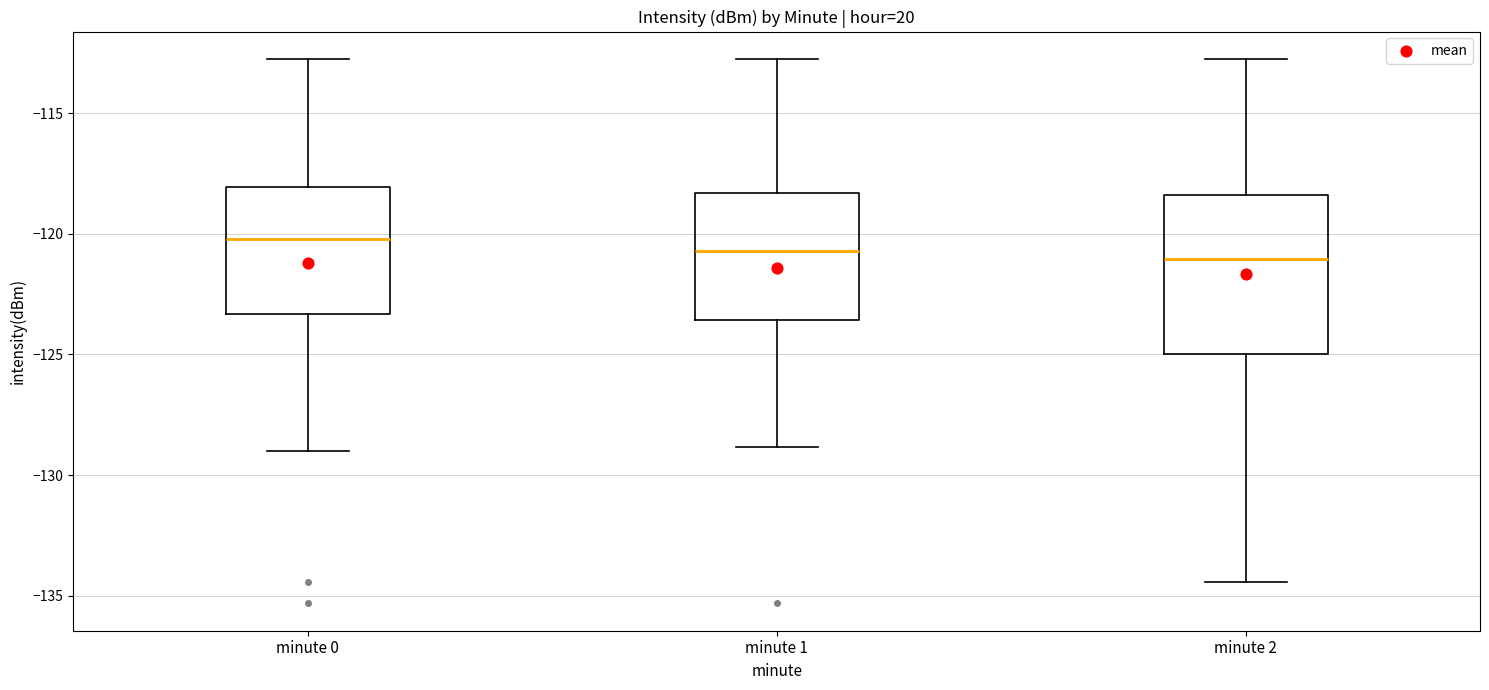

Reading left to right, read every box against the y-axis: the position of its median line, the range the box covers, and the ends of its whiskers. The values are not printed on the chart, so give them approximately, as read against the axis.

minute 0: median -120.0, box -123.5 to -118.0, whiskers -129.0 to -112.5
minute 1: median -120.5, box -123.5 to -118.5, whiskers -129.0 to -112.5
minute 2: median -121.0, box -125.0 to -118.5, whiskers -134.5 to -112.5